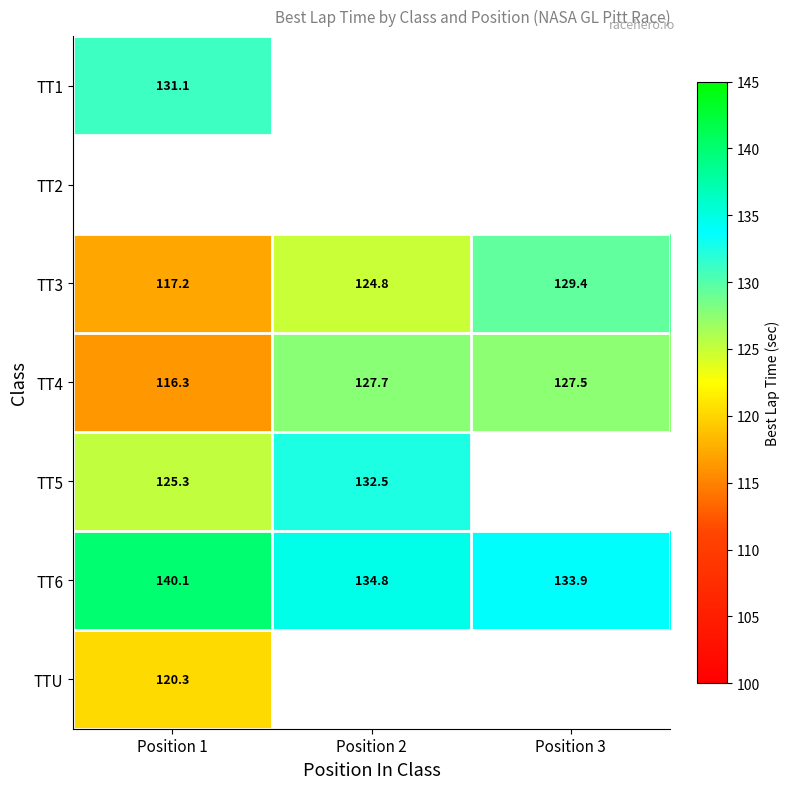

Is the value of TT6 at Position 1 greater than the value of TTU at Position 1?

Yes